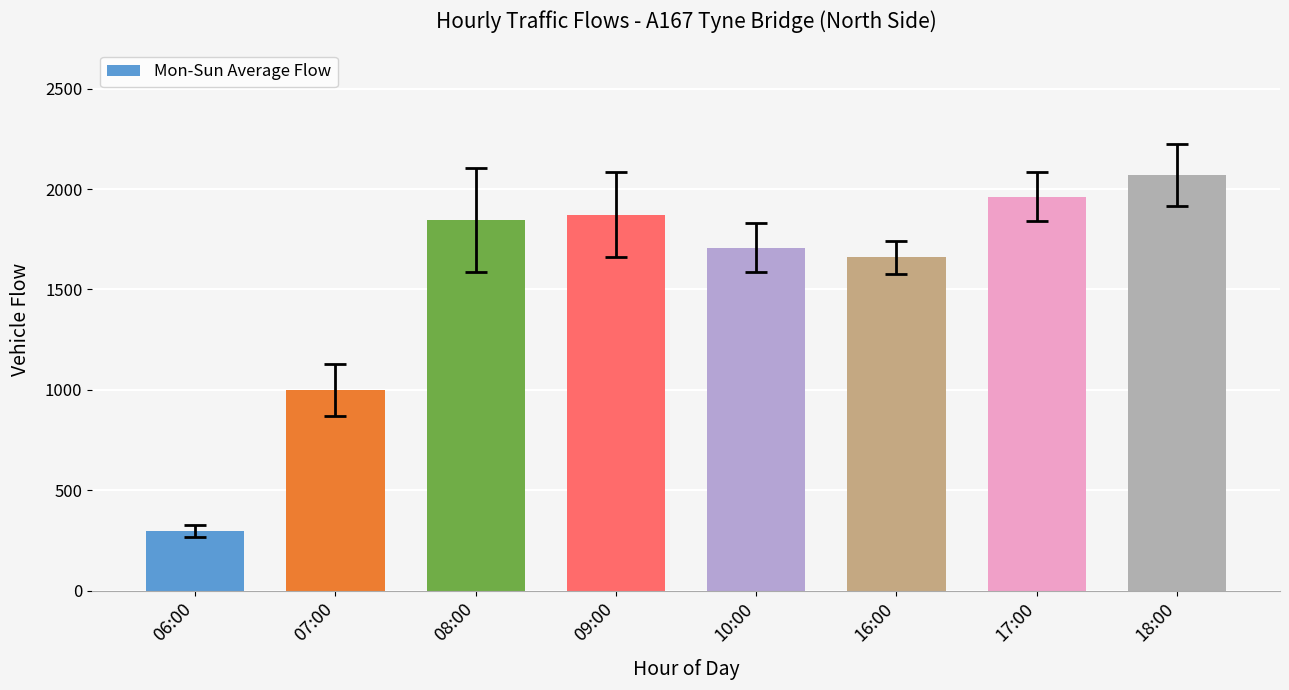

How many bars are there in total?

8